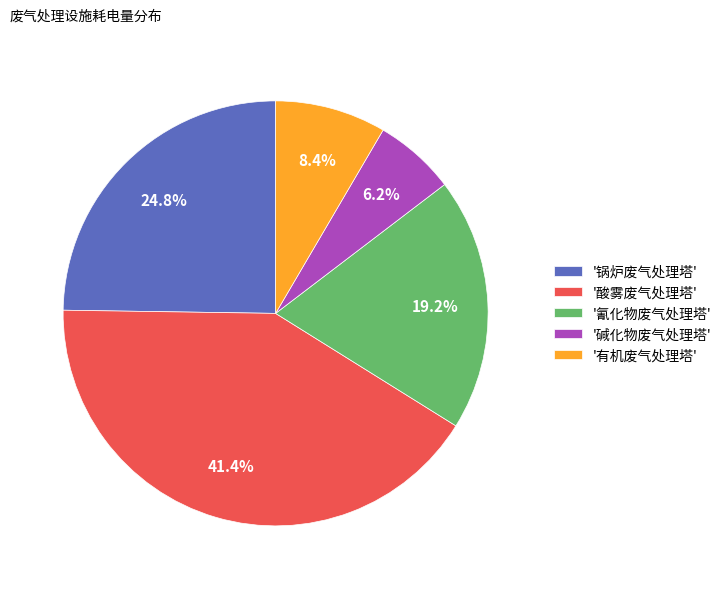

Combined, do '碱化物废气处理塔' and '氰化物废气处理塔' account for over 50%?

No